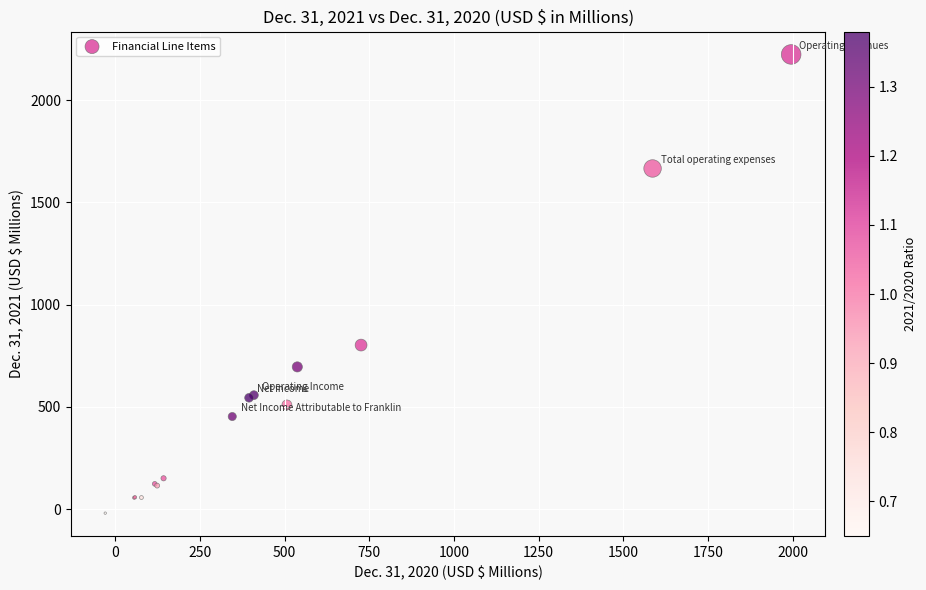

What Y value in the scatter plot is closest to 1102?

802.6